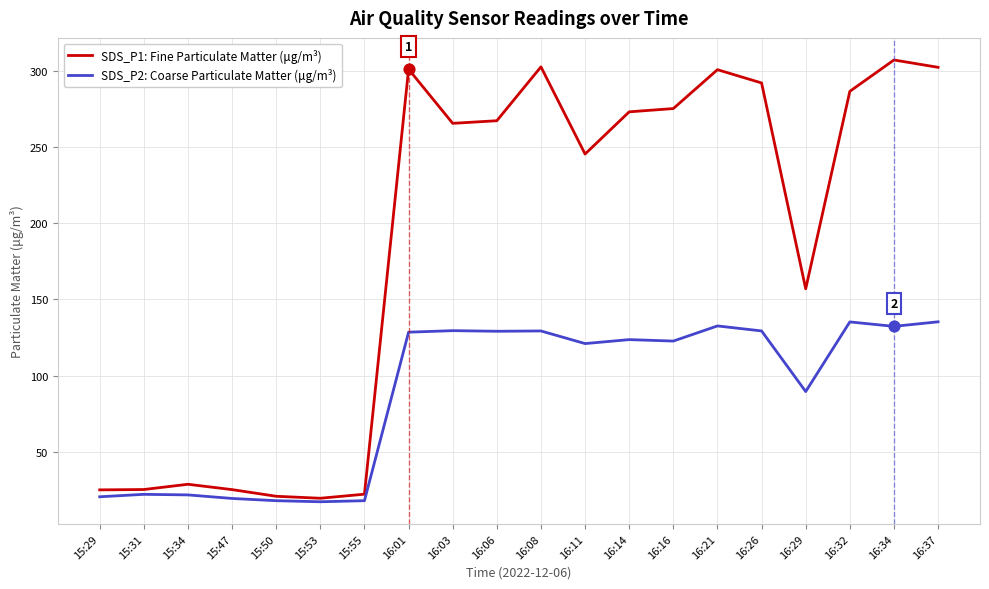

Which series has the largest range (max minus min)?

SDS_P1: Fine Particulate Matter (μg/m³)